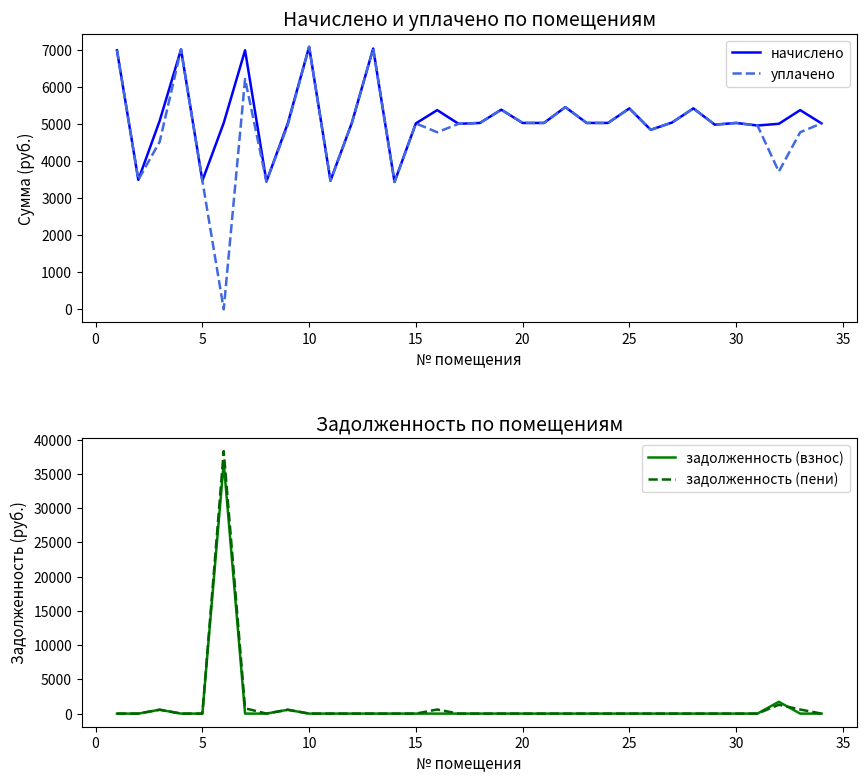

How many times do задолженность (взнос) and уплачено cross each other?

2